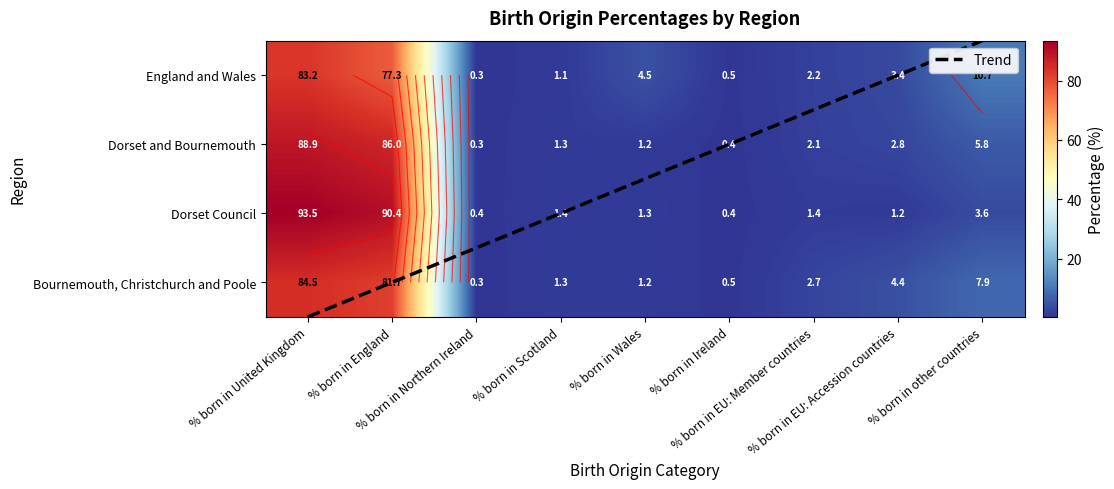

Which category has the lowest value in the Dorset Council series?

% born in Northern Ireland